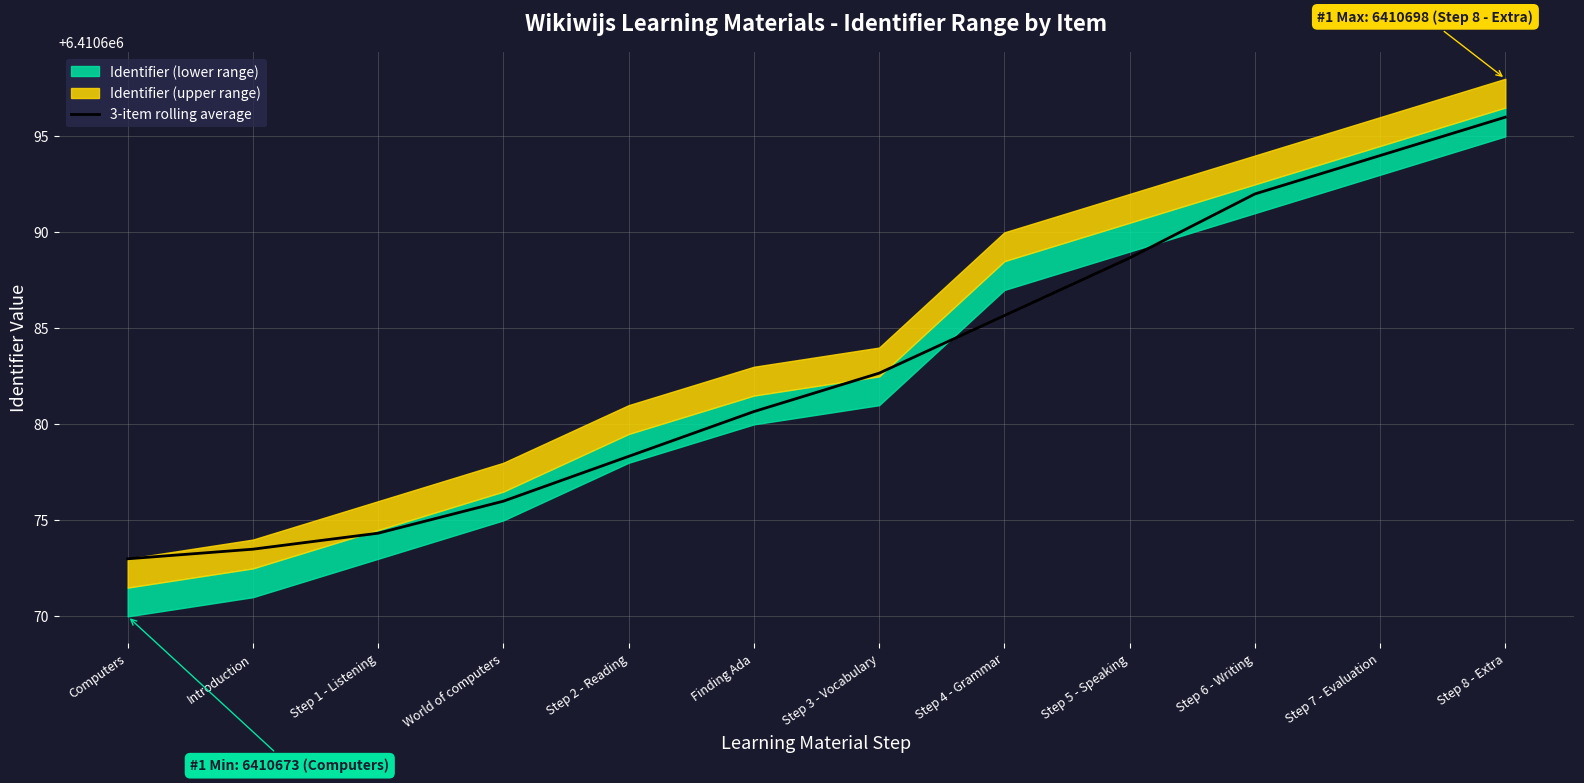

What is the minimum value shown in the chart?

6410673.0